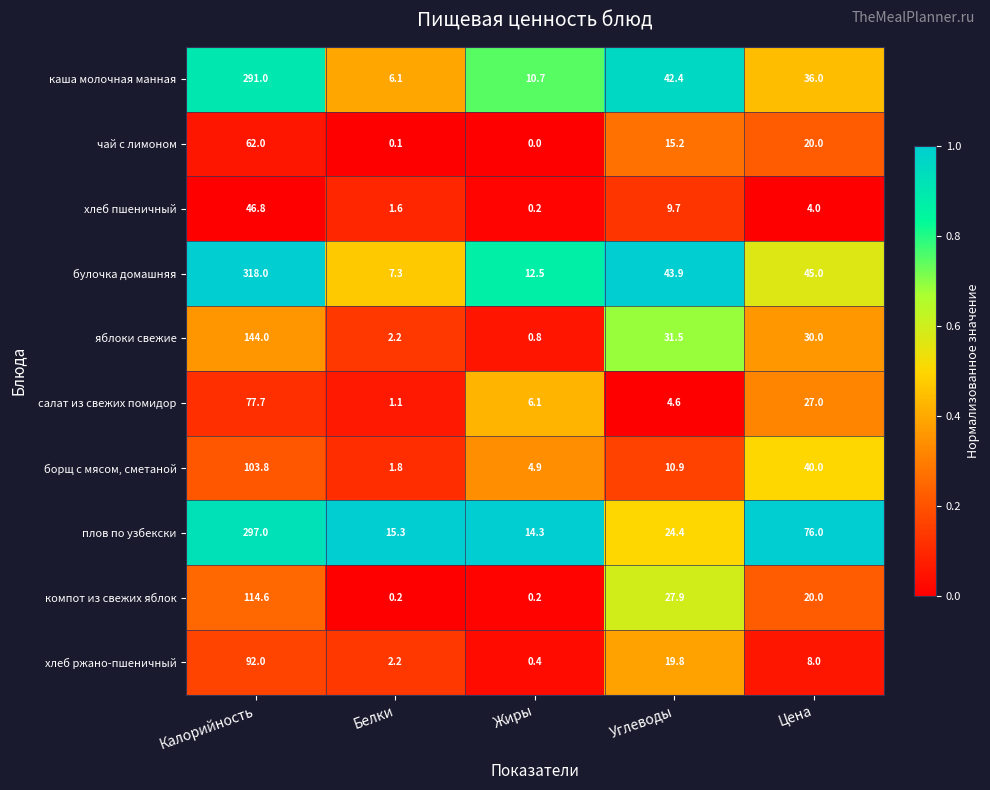

Between Углеводы and Цена, which series saw the biggest shift?

плов по узбекски